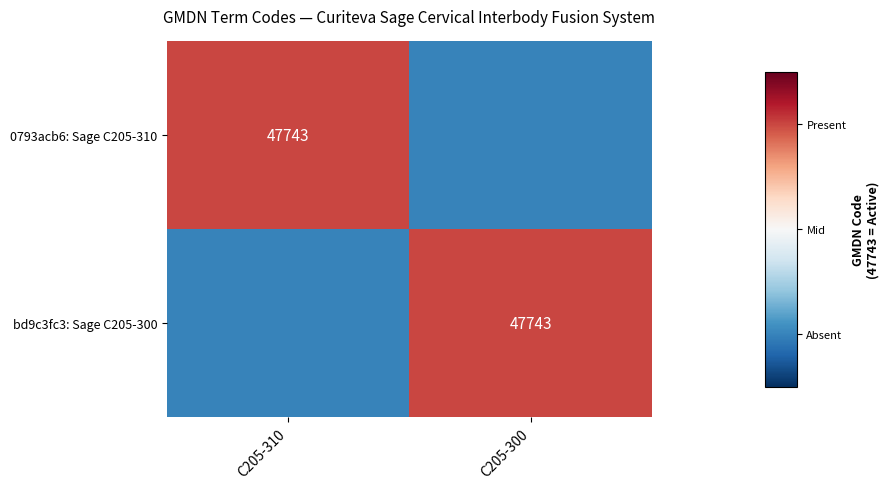

Is it true that 0793acb6: Sage C205-310 equals 47743 at C205-310?

True